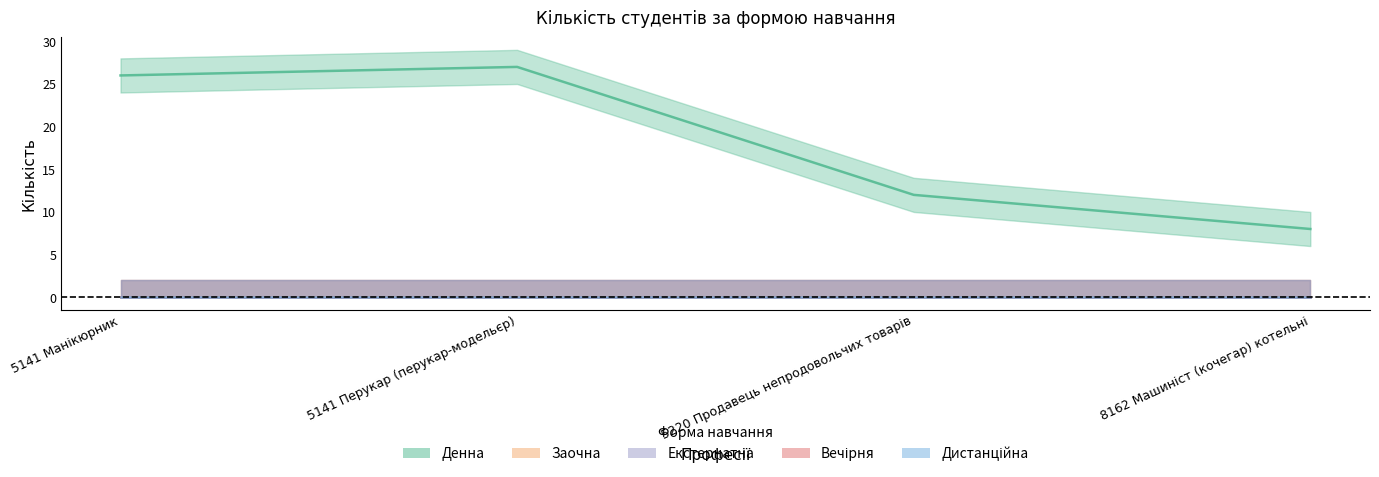

How many lines are shown in the chart?

5